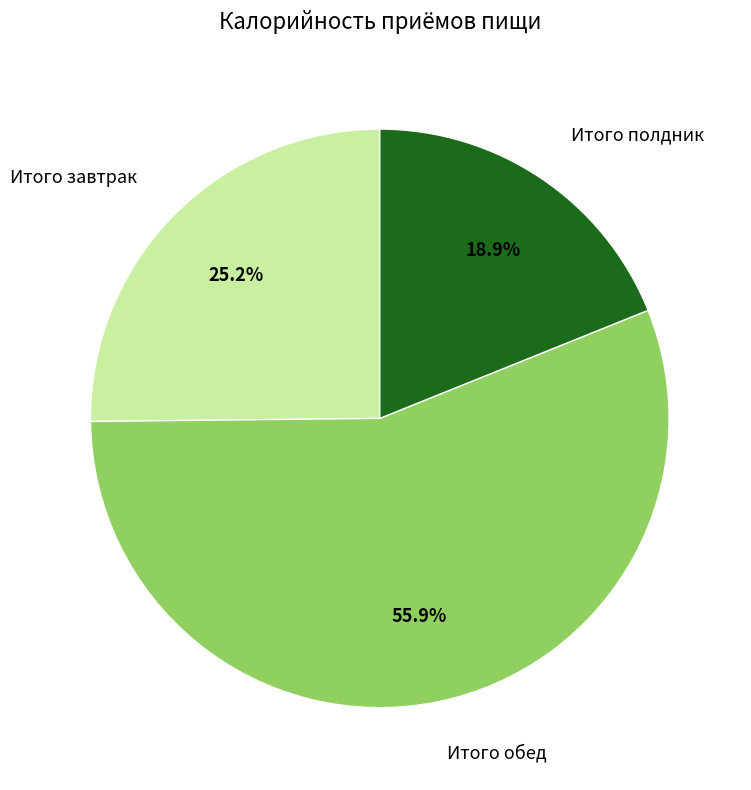

To the nearest percent, what percentage of the pie is Итого полдник?

19%